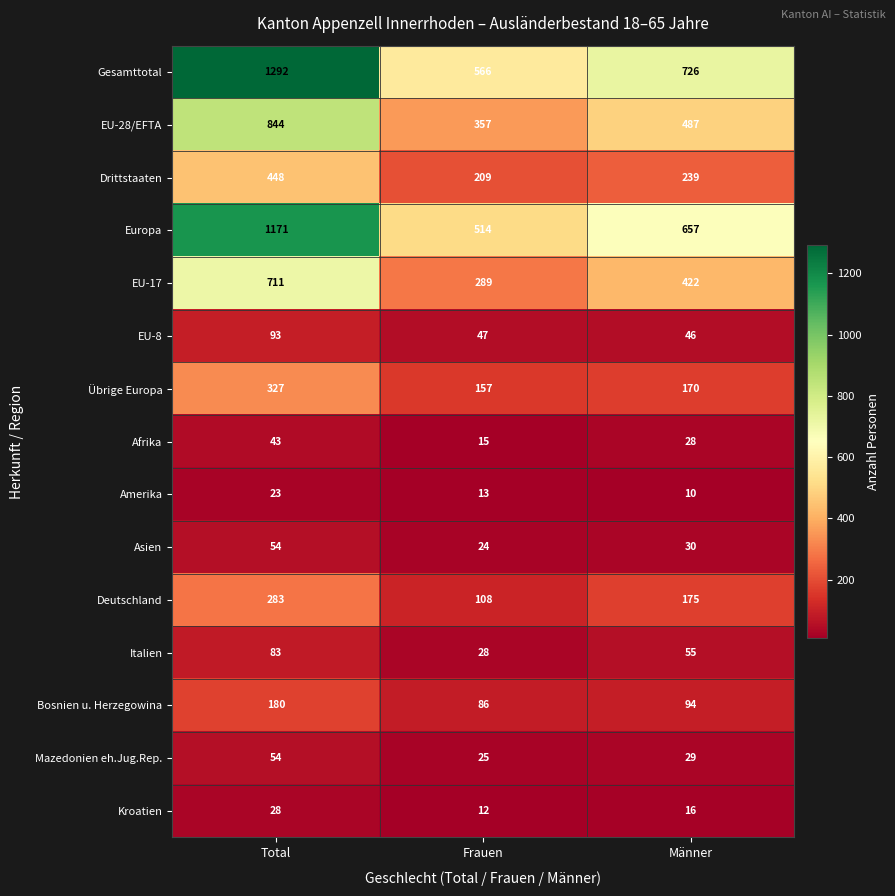

What is the minimum value shown in the chart?

10